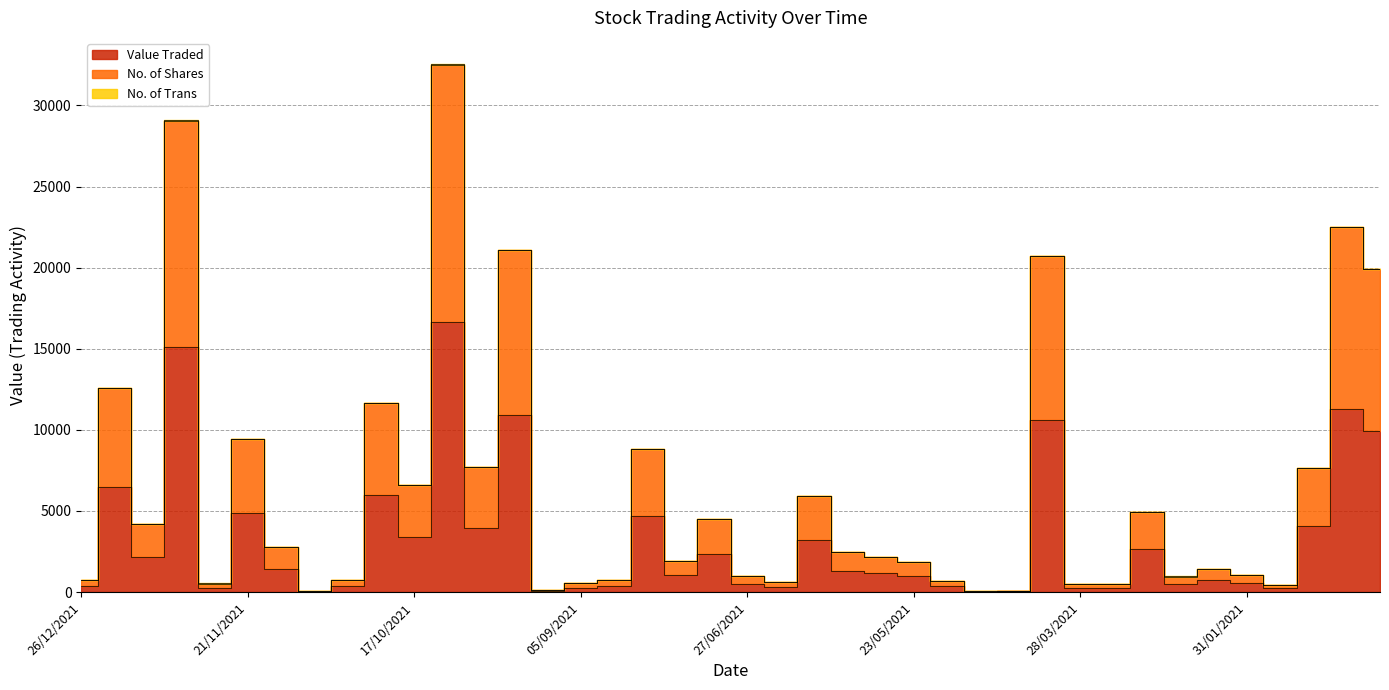

Which category has the lowest value across all series?

07/11/2021